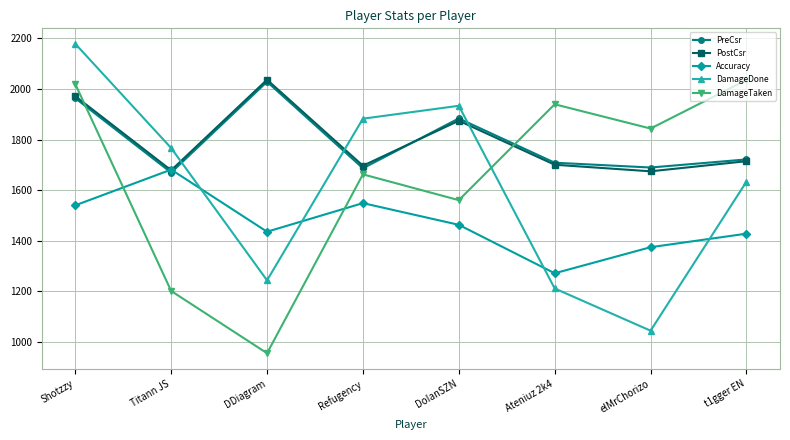

What position from the right is t1gger EN?

1